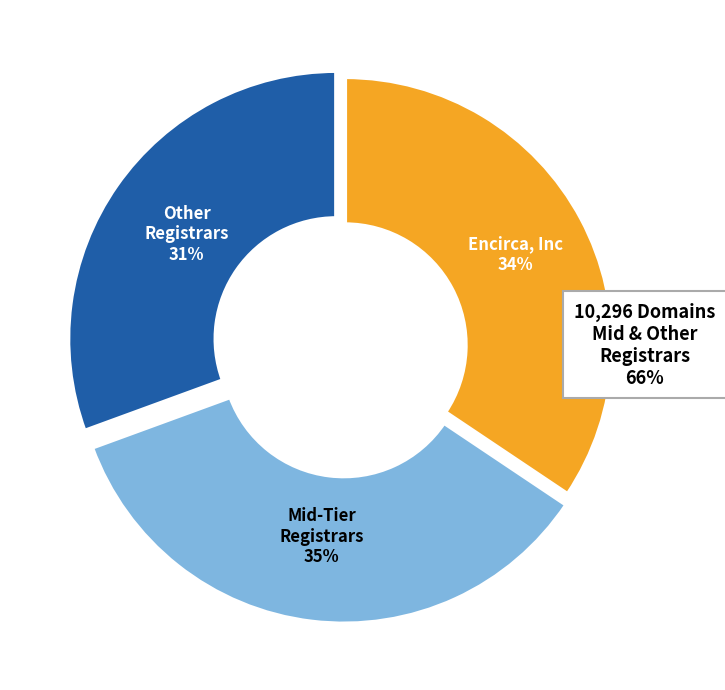

How many slices are in this pie chart?

3